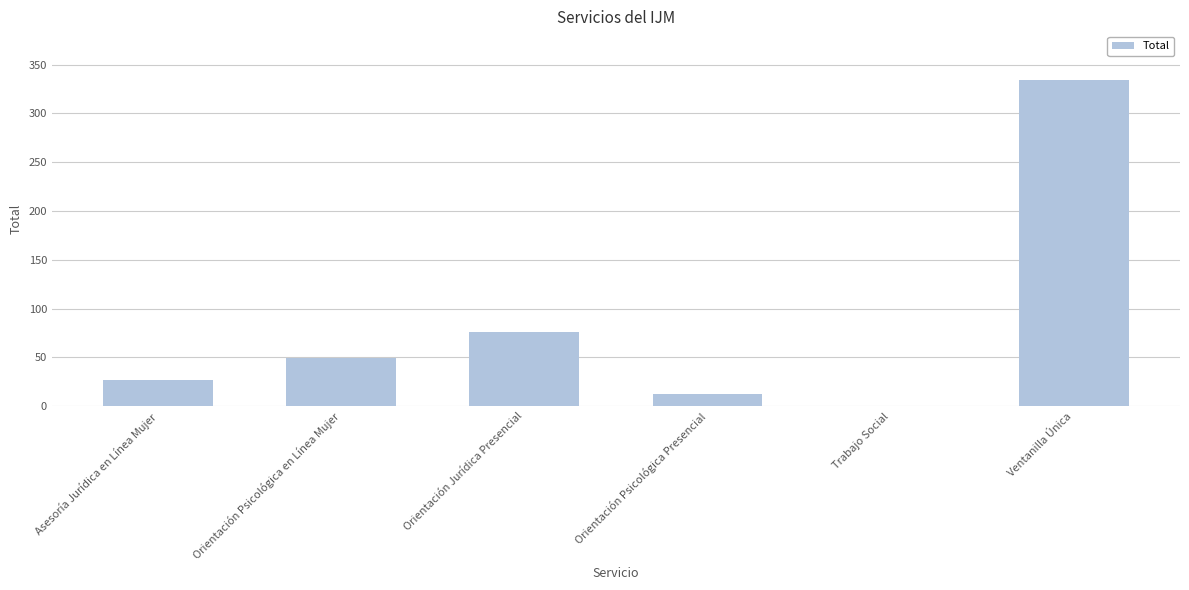

Reading right to left, what are all the values shown in this chart?

Ventanilla Única=334	Trabajo Social=0	Orientación Psicológica Presencial=13	Orientación Jurídica Presencial=76	Orientación Psicológica en Línea Mujer=49	Asesoría Jurídica en Línea Mujer=27